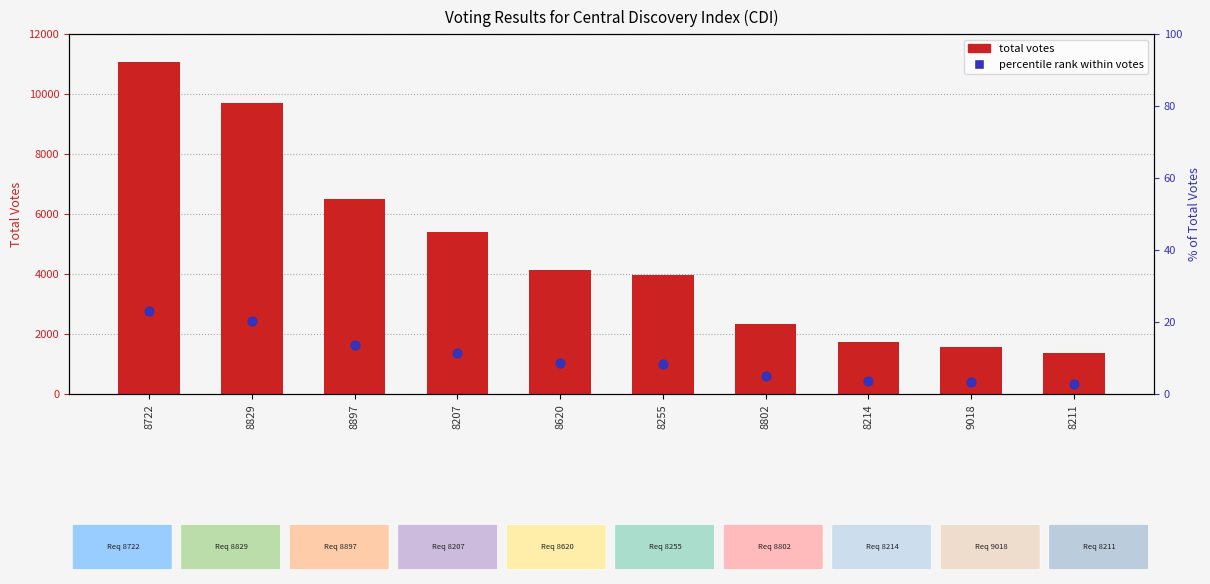

What are all the series names shown in the legend?

total votes, percentile rank within votes